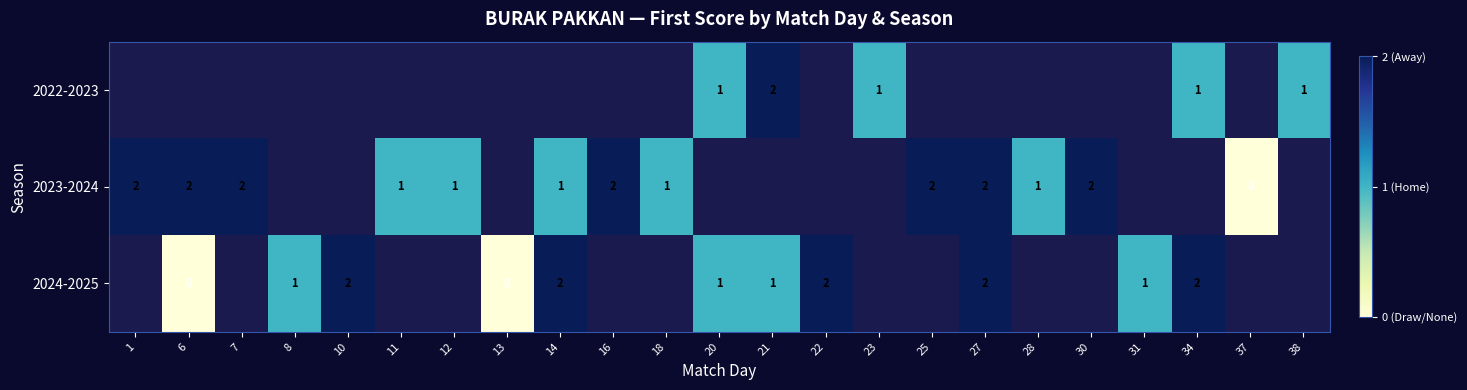

The row_0 series shows 2.0 at 21. True or false?

True